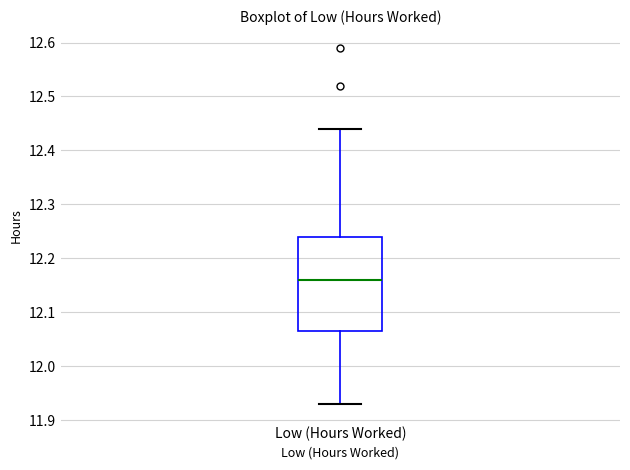

Transcribe this box plot: give where the median line is, the range the box spans, and where the two whiskers end, as read against the y-axis. The values are not printed on the chart, so give them approximately, as read against the axis.

median 12.16, box 12.07 to 12.24, whiskers 11.93 to 12.44